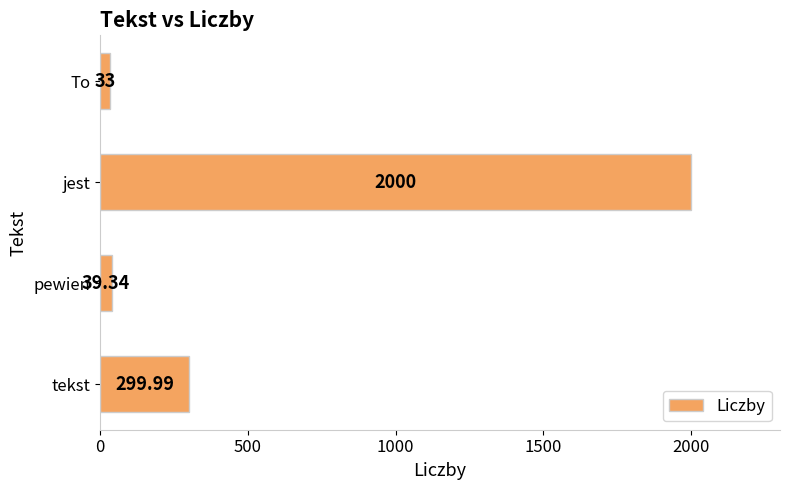

What is the difference between the maximum and minimum values?

1967.0